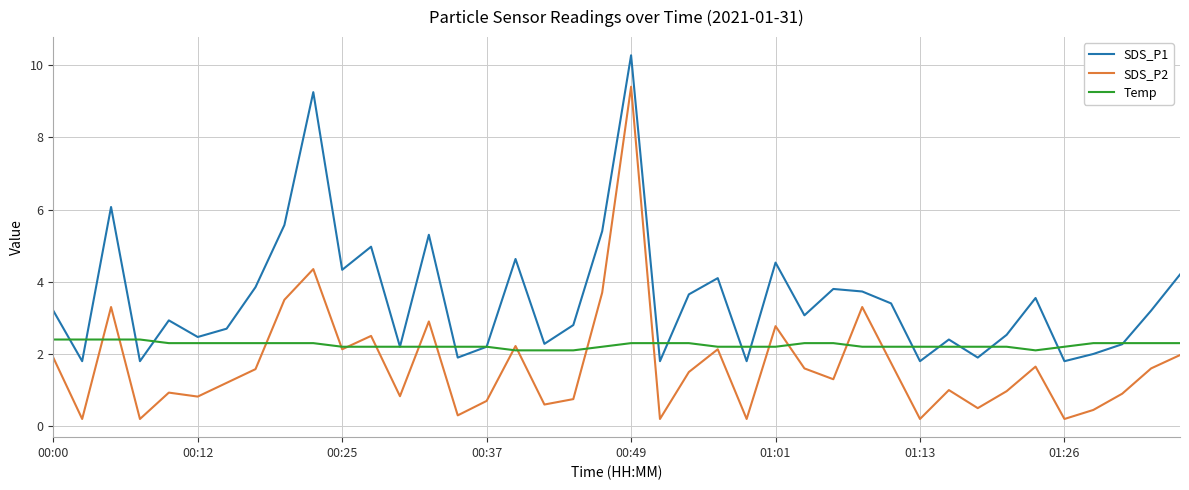

Which series has the widest spread of values?

SDS_P2